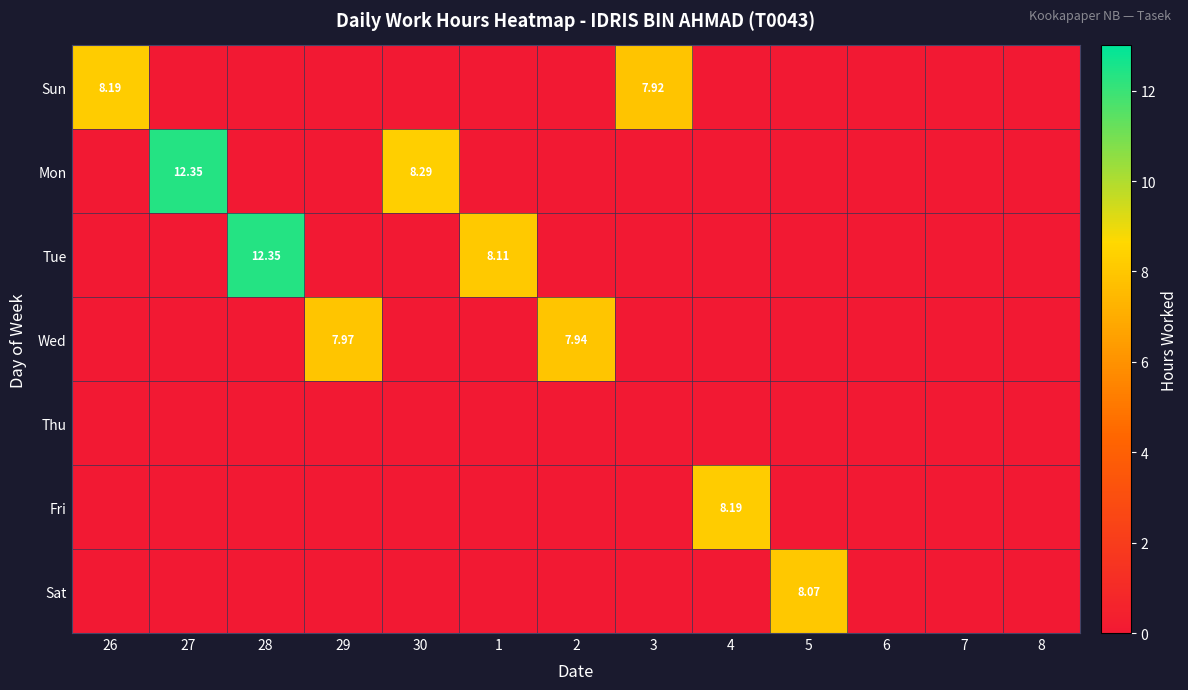

Rank the categories by Sun value from highest to lowest.

26, 3, 27, 28, 29, 30, 1, 2, 4, 5, 6, 7, 8